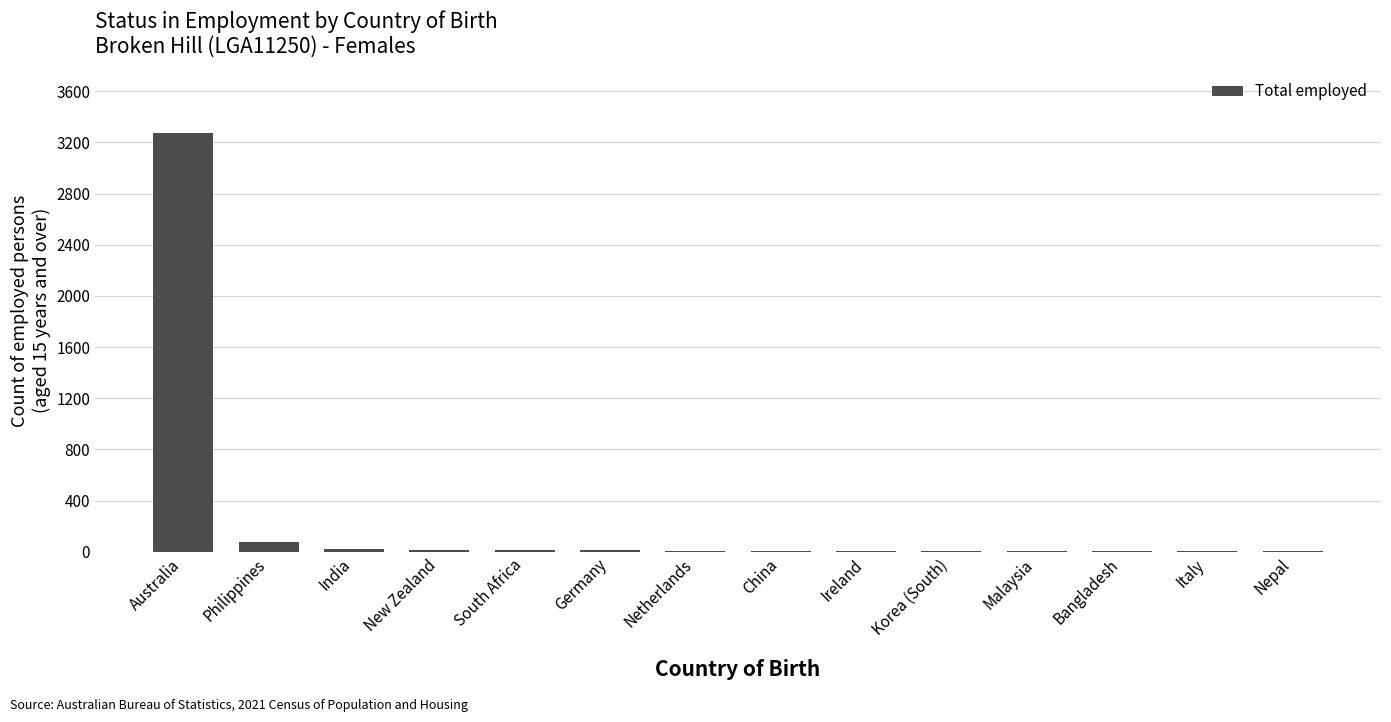

Which label corresponds to the largest value in the chart?

Australia